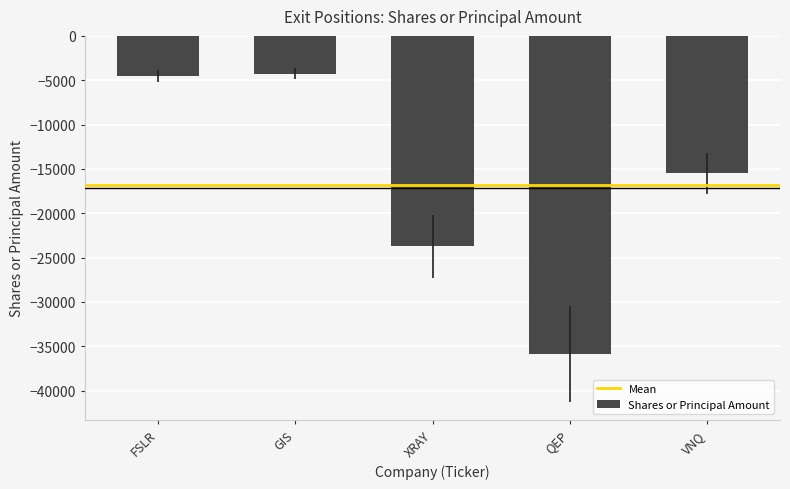

How many values are below -15490?

2